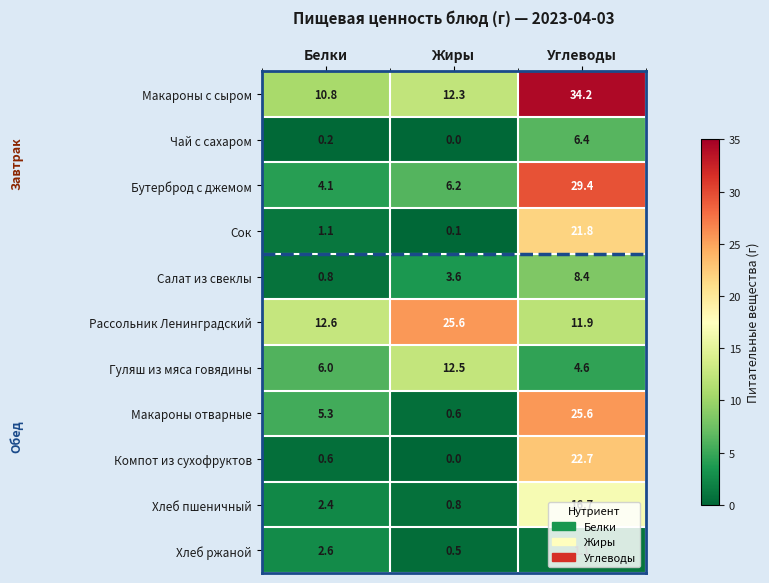

What is the difference between the maximum and minimum values in the Чай с сахаром series?

6.4